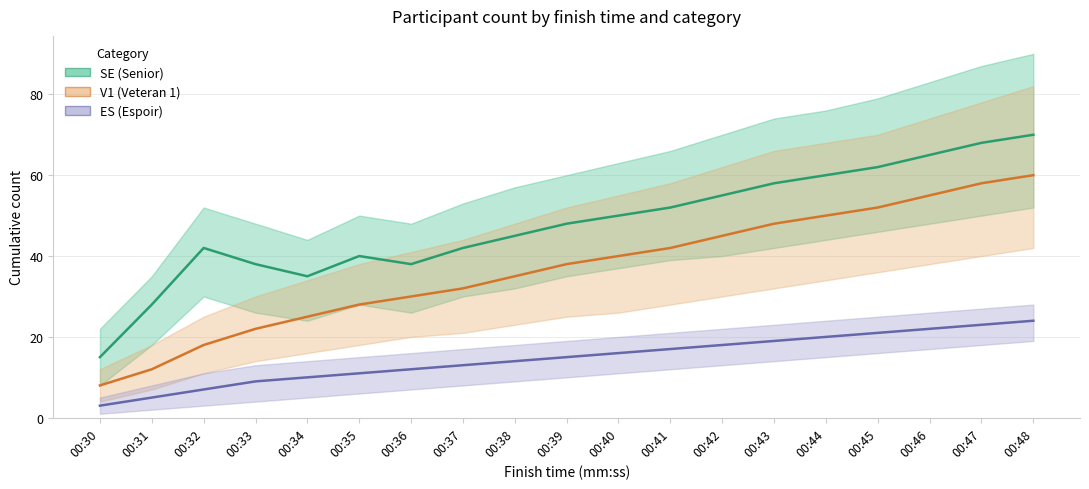

Is it true that V1 equals 18 at 00:32?

True